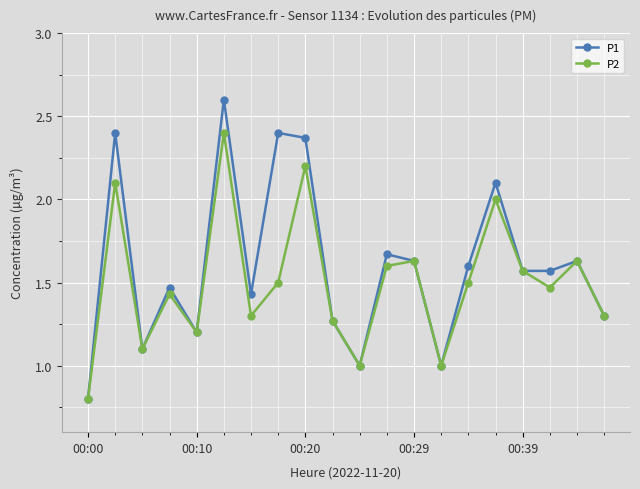

True or false: P1 has more than 1 interior local peaks.

True